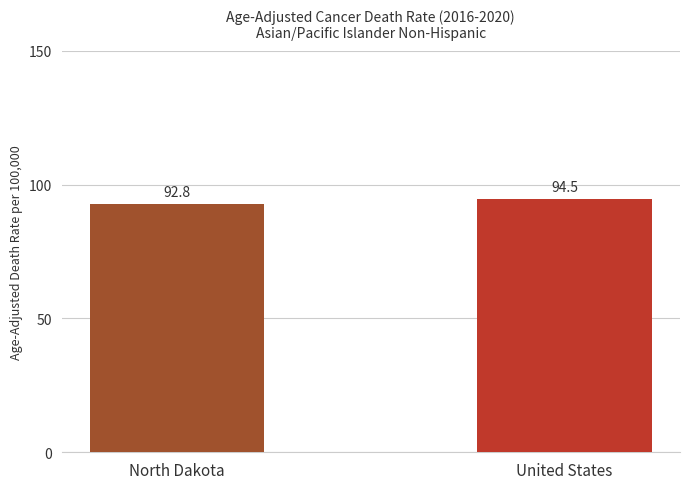

Reading right to left, what are all the values shown in this chart?

94.5	92.8